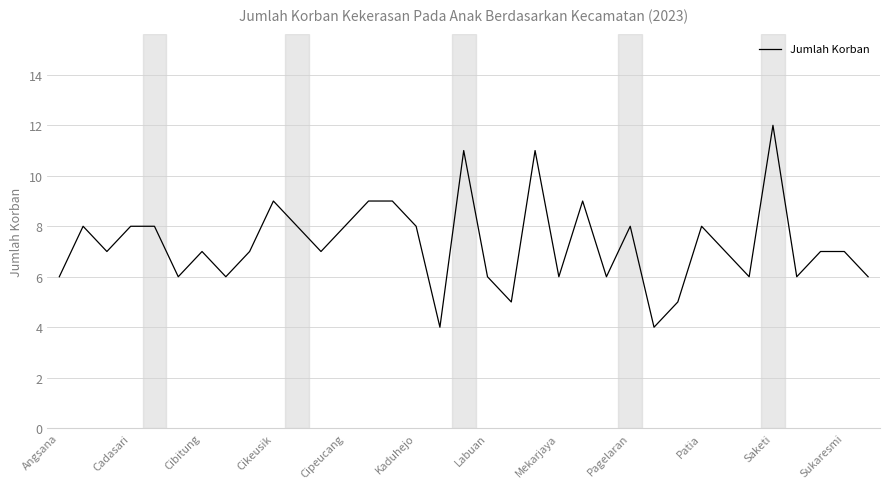

What is the maximum value shown in the chart?

12